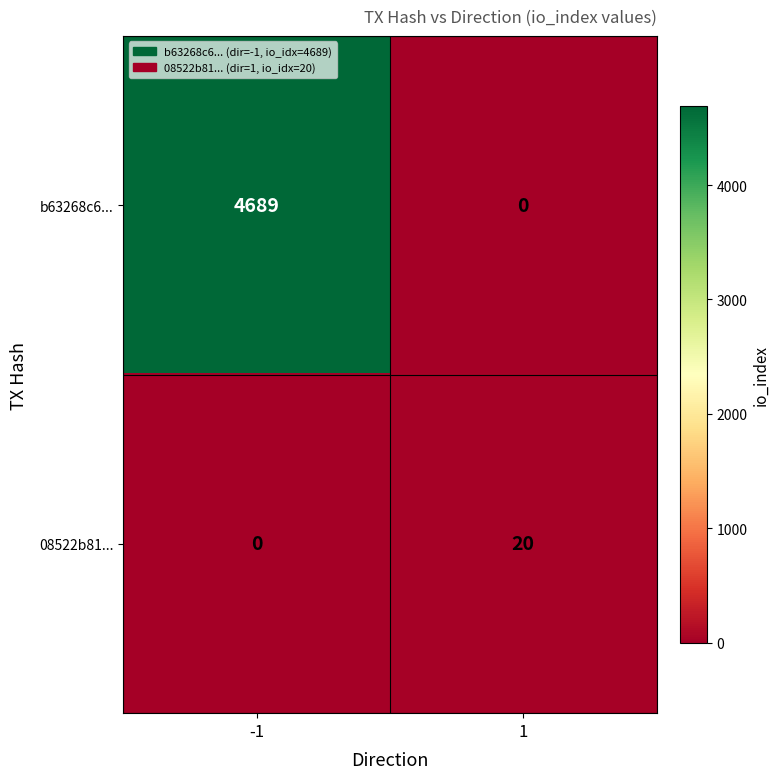

How many positive values does the 08522b81... series have?

1